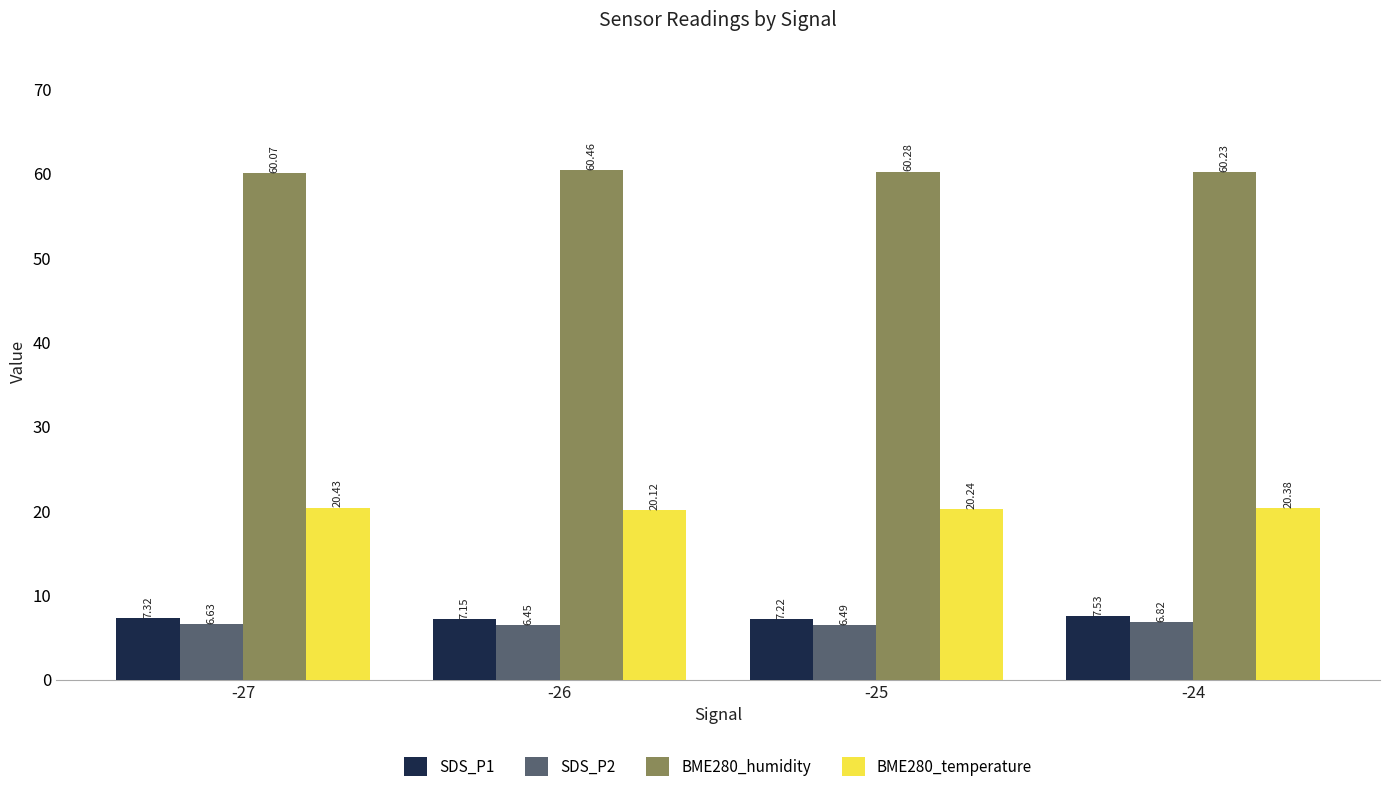

Which series changed the most between -27 and -26?

BME280_humidity